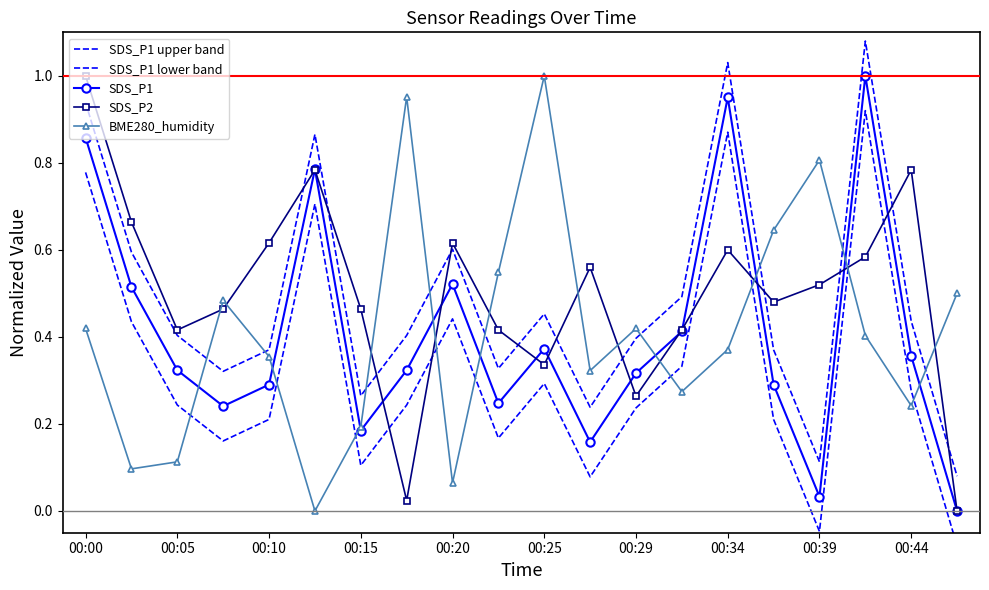

What is the sum of all SDS_P1 upper band values?

9.8